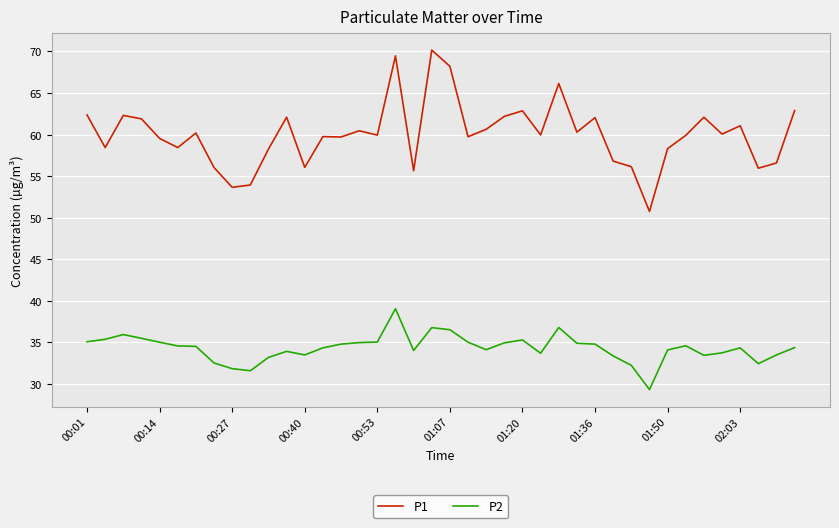

What is the maximum value for P1?

70.2